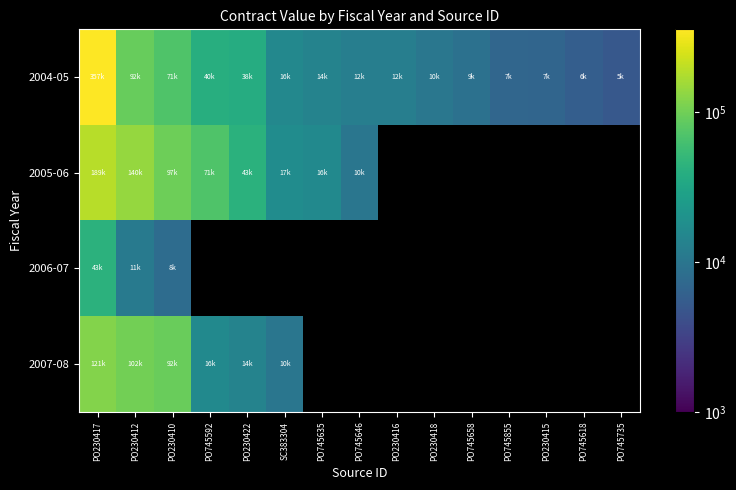

What is the sum of the 2004-05 values at PO745658 and PO745618?

14831.9